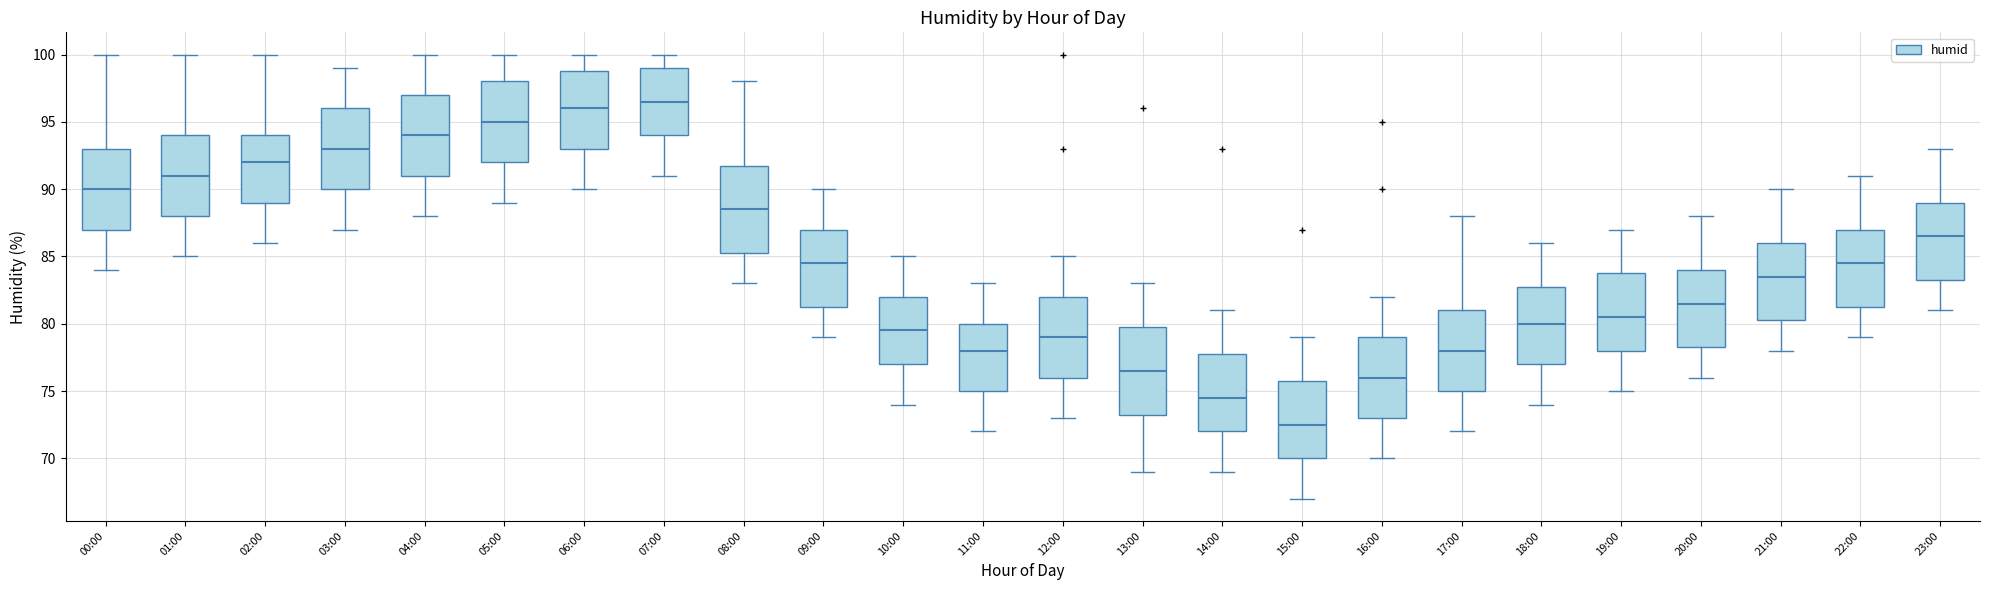

Reading left to right, read every box against the y-axis: the position of its median line, the range the box covers, and the ends of its whiskers. The values are not printed on the chart, so give them approximately, as read against the axis.

00:00: median 90.0, box 87.0 to 93.0, whiskers 84.0 to 100.0
01:00: median 91.0, box 88.0 to 94.0, whiskers 85.0 to 100.0
02:00: median 92.0, box 89.0 to 94.0, whiskers 86.0 to 100.0
03:00: median 93.0, box 90.0 to 96.0, whiskers 87.0 to 99.0
04:00: median 94.0, box 91.0 to 97.0, whiskers 88.0 to 100.0
05:00: median 95.0, box 92.0 to 98.0, whiskers 89.0 to 100.0
06:00: median 96.0, box 93.0 to 99.0, whiskers 90.0 to 100.0
07:00: median 96.5, box 94.0 to 99.0, whiskers 91.0 to 100.0
08:00: median 88.5, box 85.5 to 92.0, whiskers 83.0 to 98.0
09:00: median 84.5, box 81.5 to 87.0, whiskers 79.0 to 90.0
10:00: median 79.5, box 77.0 to 82.0, whiskers 74.0 to 85.0
11:00: median 78.0, box 75.0 to 80.0, whiskers 72.0 to 83.0
12:00: median 79.0, box 76.0 to 82.0, whiskers 73.0 to 85.0
13:00: median 76.5, box 73.5 to 80.0, whiskers 69.0 to 83.0
14:00: median 74.5, box 72.0 to 78.0, whiskers 69.0 to 81.0
15:00: median 72.5, box 70.0 to 76.0, whiskers 67.0 to 79.0
16:00: median 76.0, box 73.0 to 79.0, whiskers 70.0 to 82.0
17:00: median 78.0, box 75.0 to 81.0, whiskers 72.0 to 88.0
18:00: median 80.0, box 77.0 to 83.0, whiskers 74.0 to 86.0
19:00: median 80.5, box 78.0 to 84.0, whiskers 75.0 to 87.0
20:00: median 81.5, box 78.5 to 84.0, whiskers 76.0 to 88.0
21:00: median 83.5, box 80.5 to 86.0, whiskers 78.0 to 90.0
22:00: median 84.5, box 81.5 to 87.0, whiskers 79.0 to 91.0
23:00: median 86.5, box 83.5 to 89.0, whiskers 81.0 to 93.0